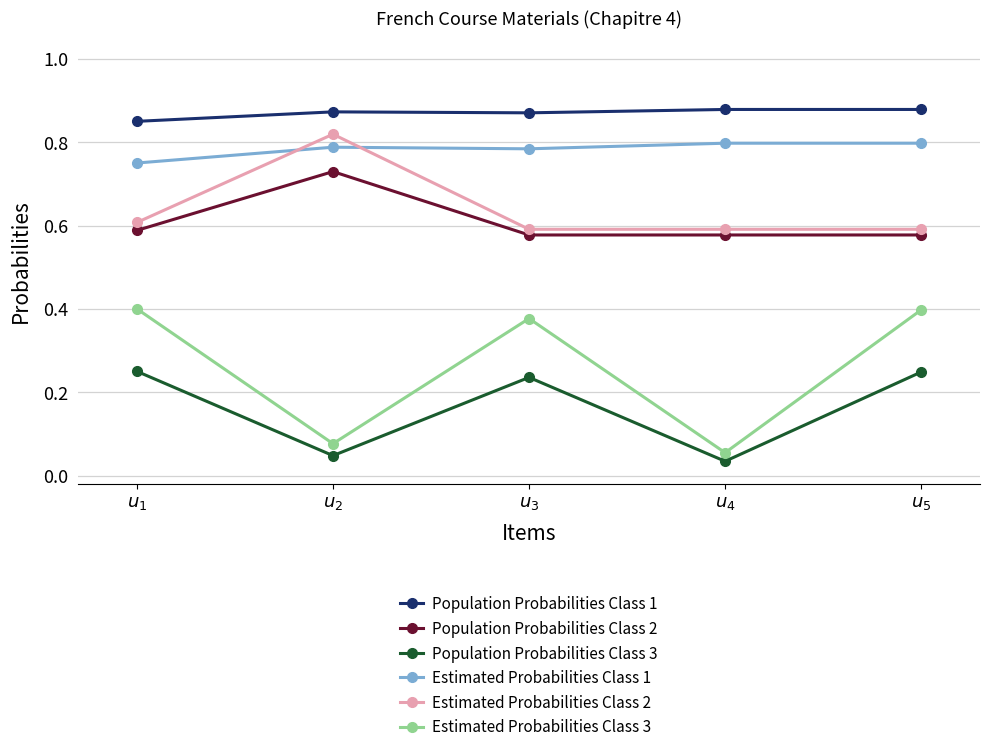

True or false: Population Probabilities Class 2 and Estimated Probabilities Class 2 cross at least once.

False